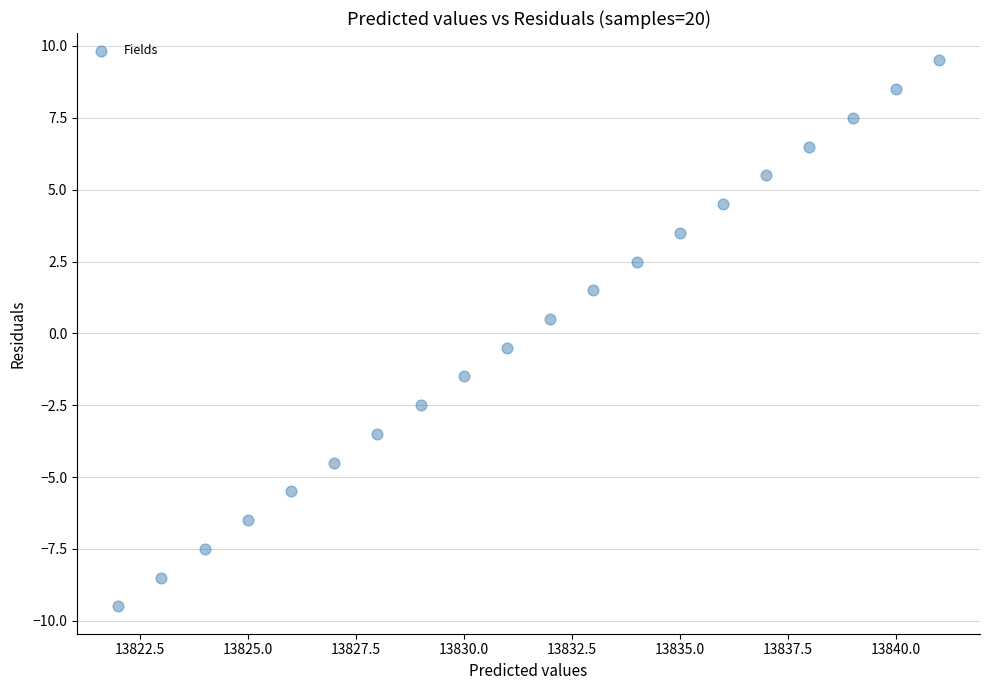

What is the range of Y values (max minus min)?

19.0